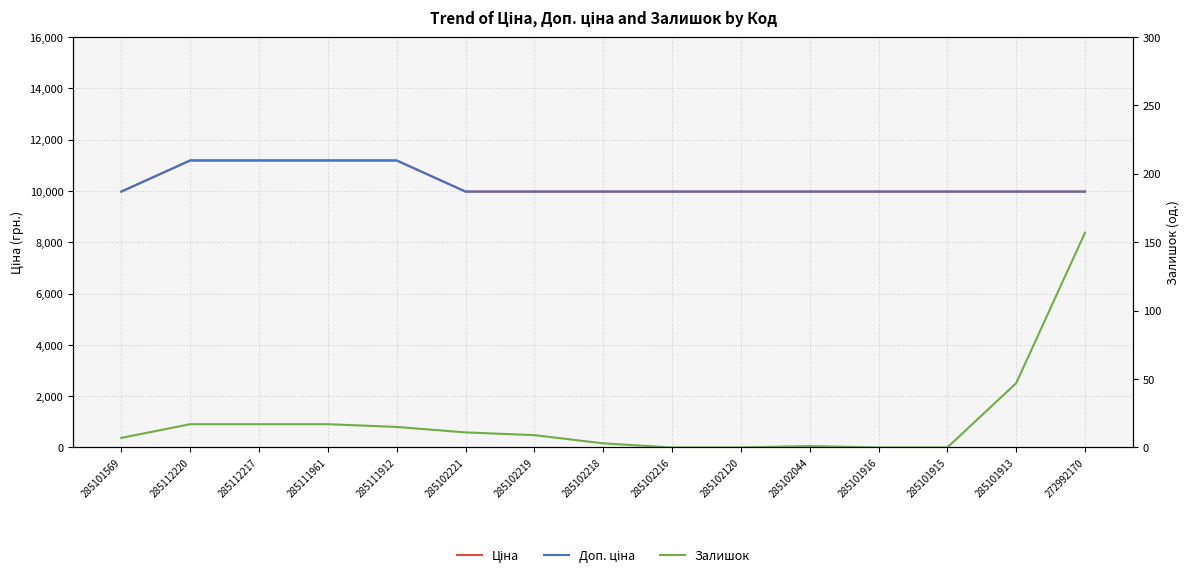

True or false: Залишок has more than 0 points higher than both neighbors.

True